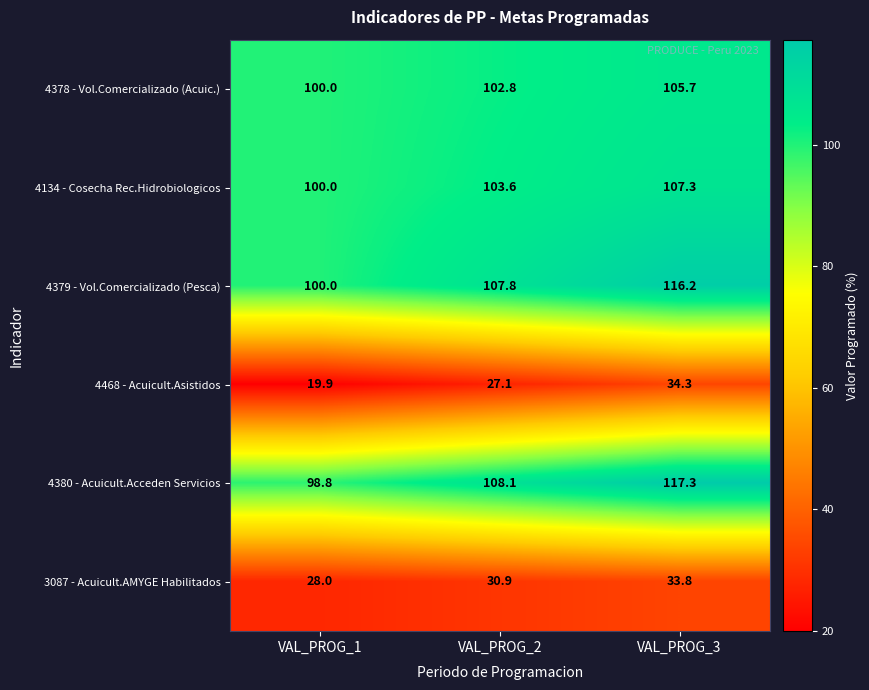

Rank the series at VAL_PROG_3 from lowest to highest value.

3087 - Acuicult.AMYGE Habilitados, 4468 - Acuicult.Asistidos, 4378 - Vol.Comercializado (Acuic.), 4134 - Cosecha Rec.Hidrobiologicos, 4379 - Vol.Comercializado (Pesca), 4380 - Acuicult.Acceden Servicios